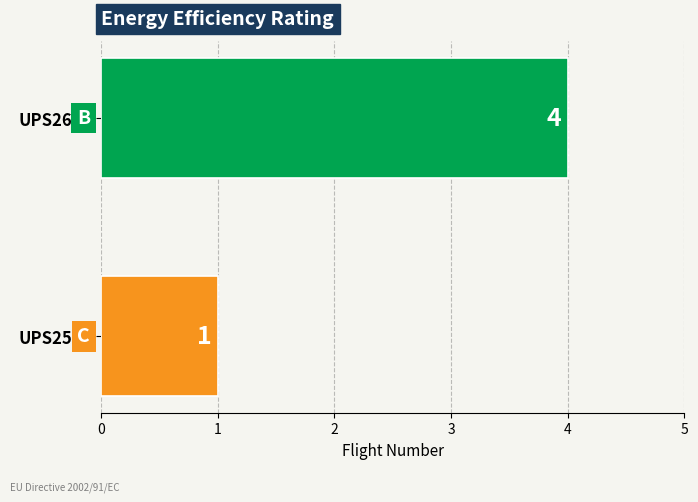

Does the chart contain stacked bars?

No